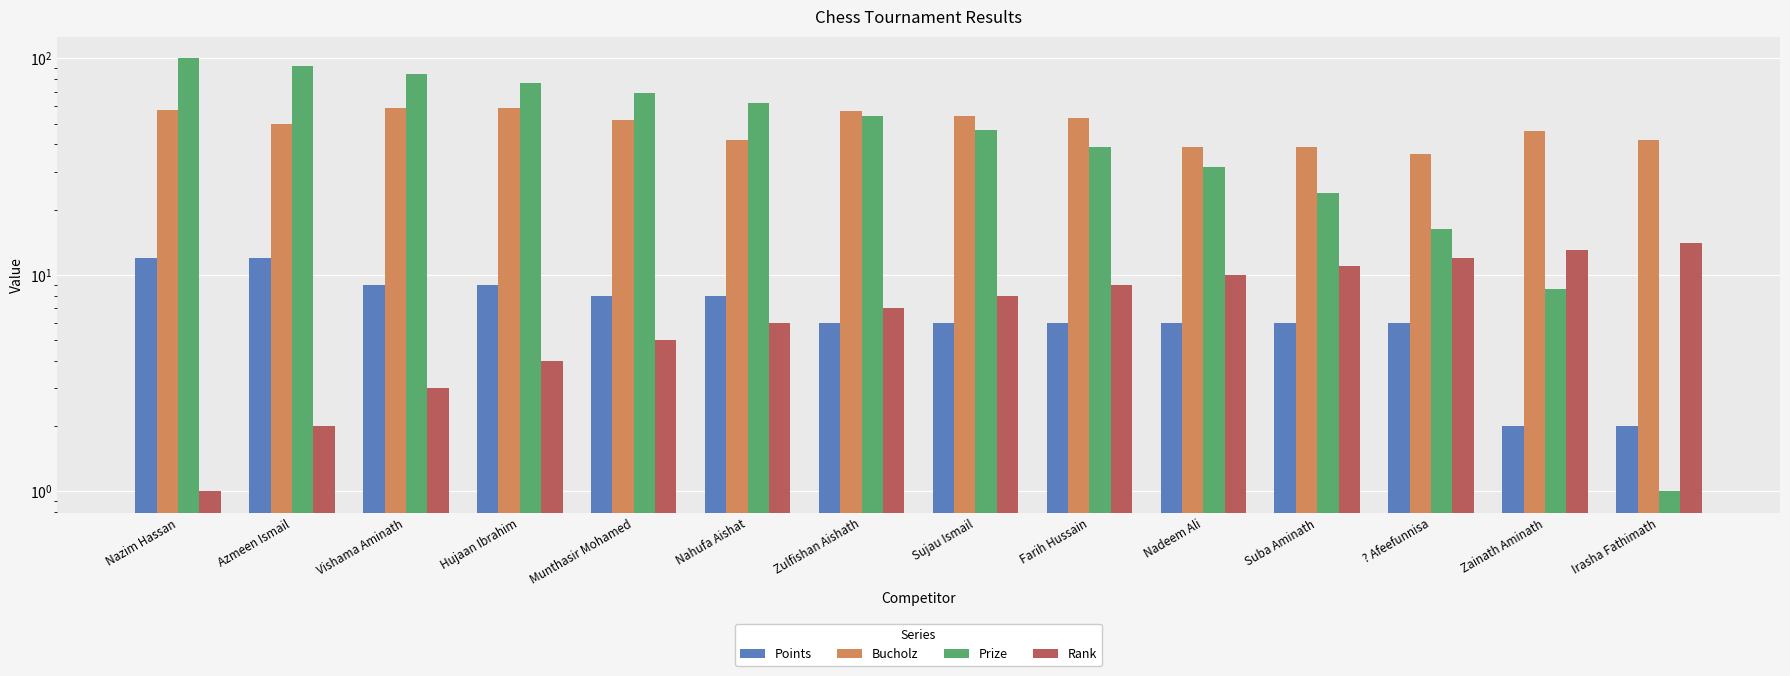

How many data points in Points are less than 6?

2